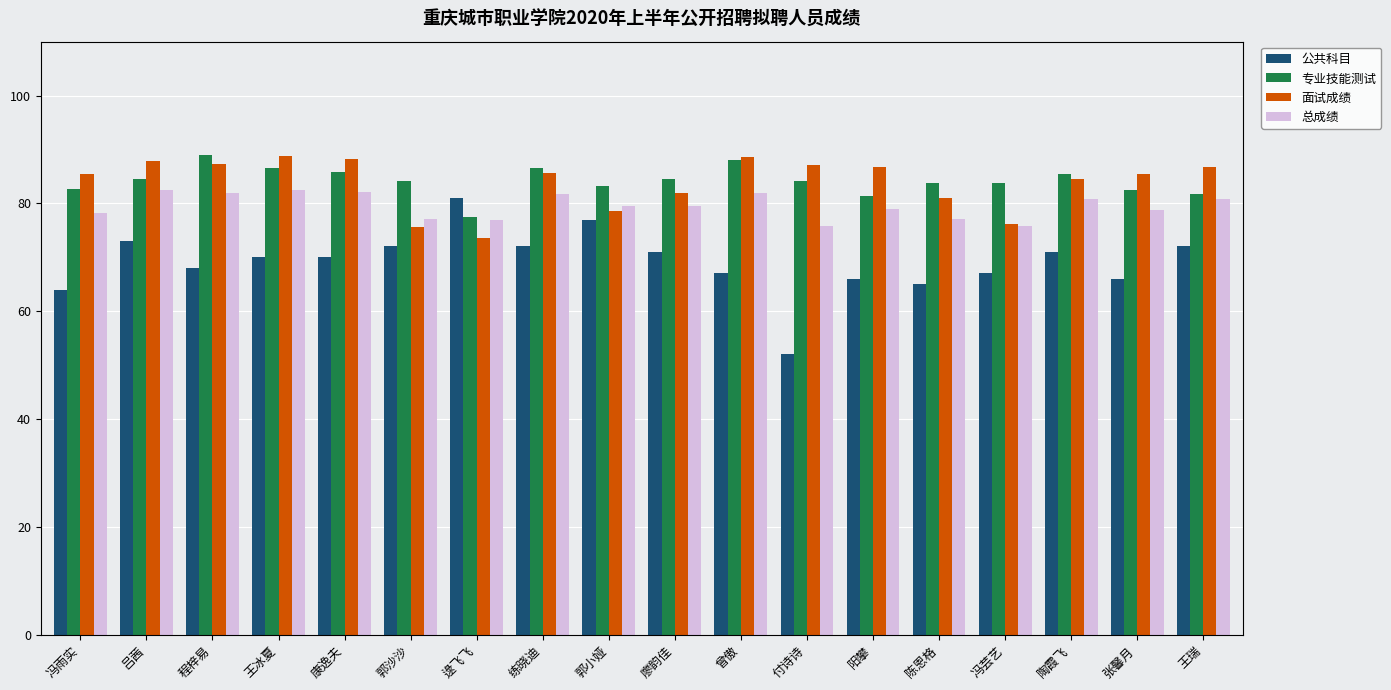

What is the lowest value of the 专业技能测试 series?

77.4